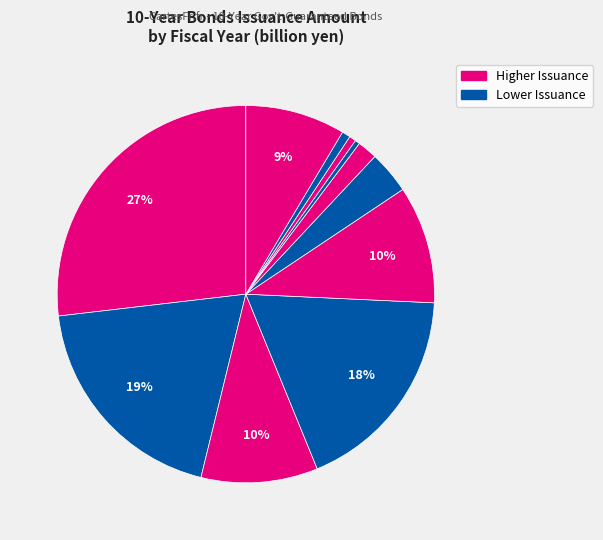

How many slices are in this pie chart?

11